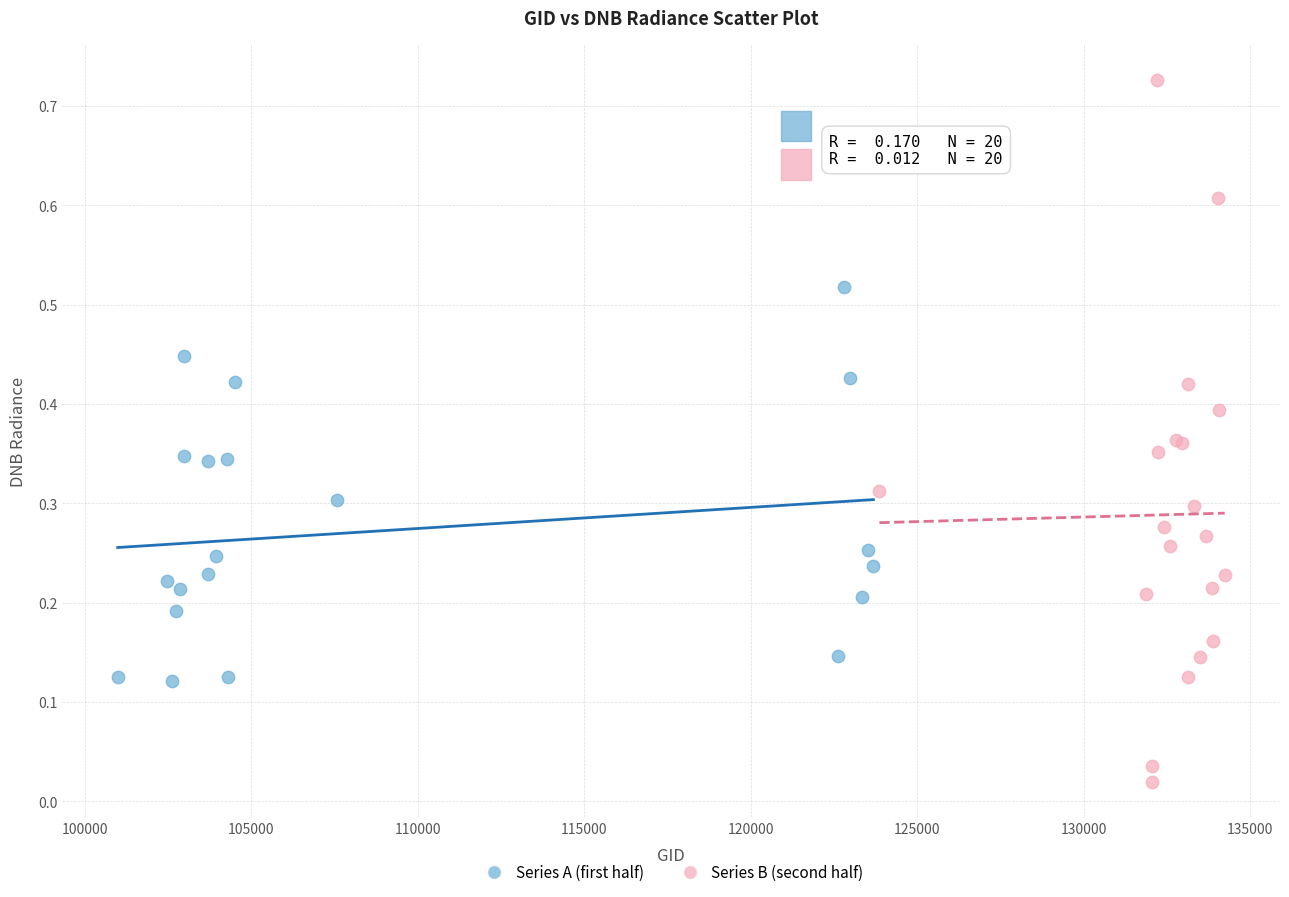

Which series has the largest Y range (max minus min)?

Series B (second half)